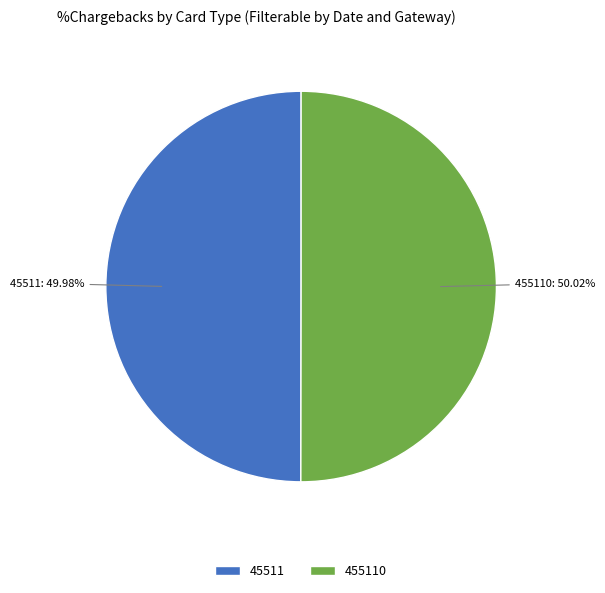

Is it true that 45511 is 43% of the pie?

False